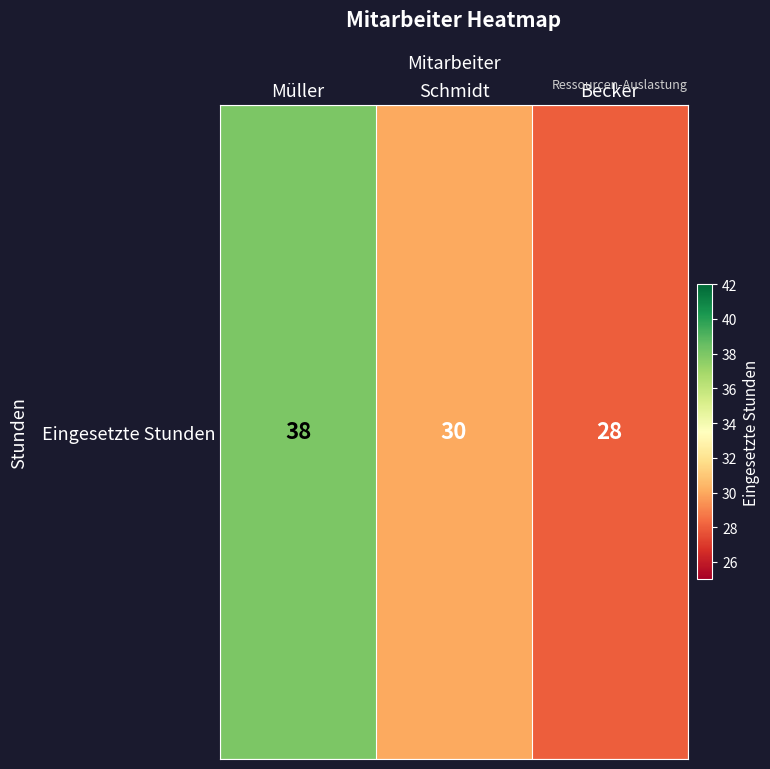

List the labels in order of value, largest first.

Müller, Schmidt, Becker